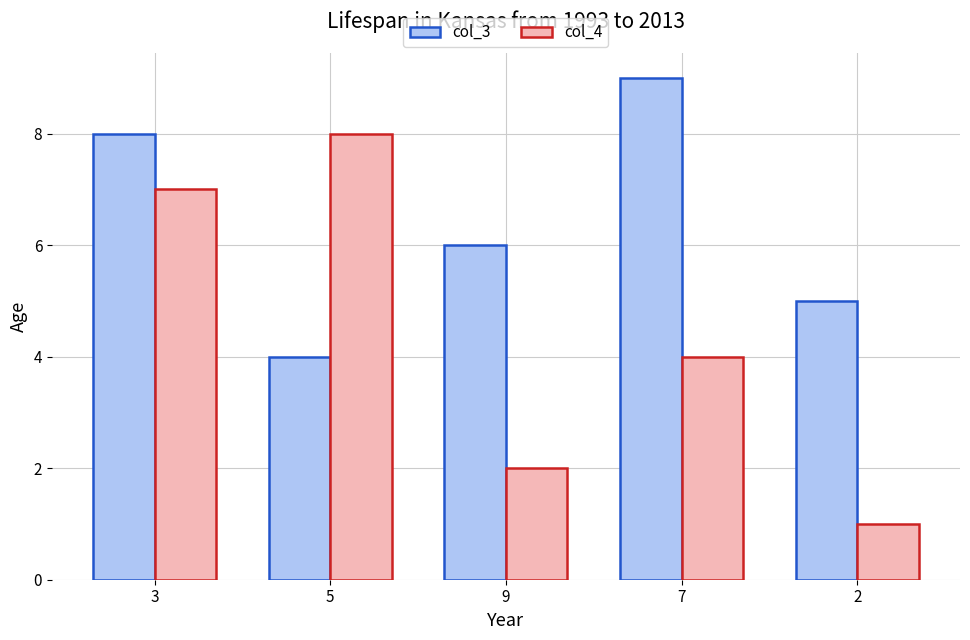

How many bars are there in each group?

2